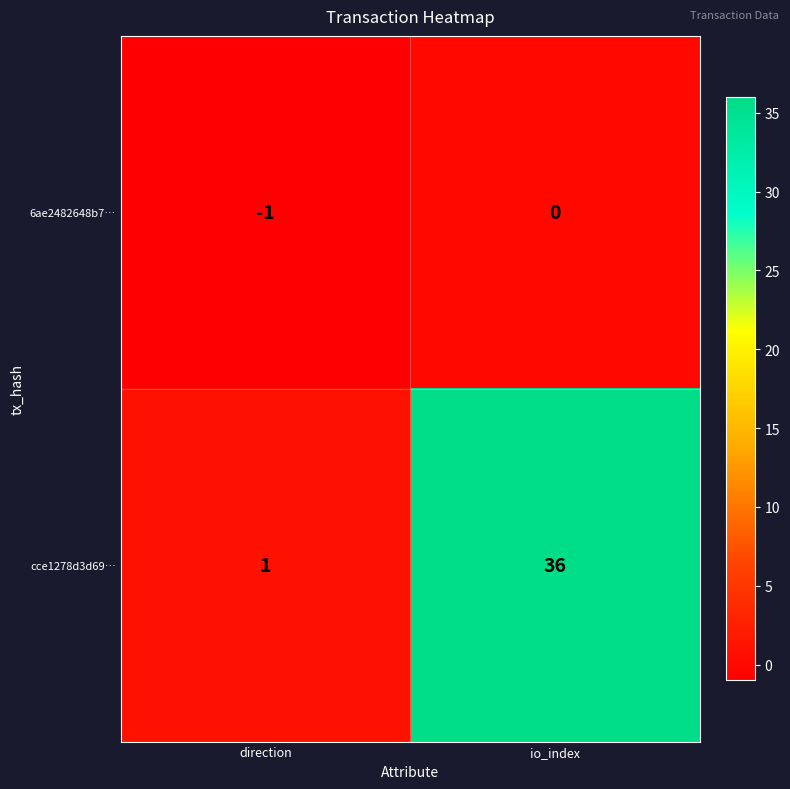

At which label is cce1278d3d69… closest to 18?

direction